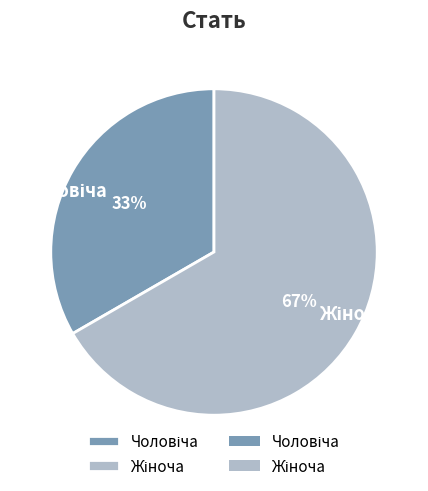

Is there any slice that represents more than half of the pie?

Yes